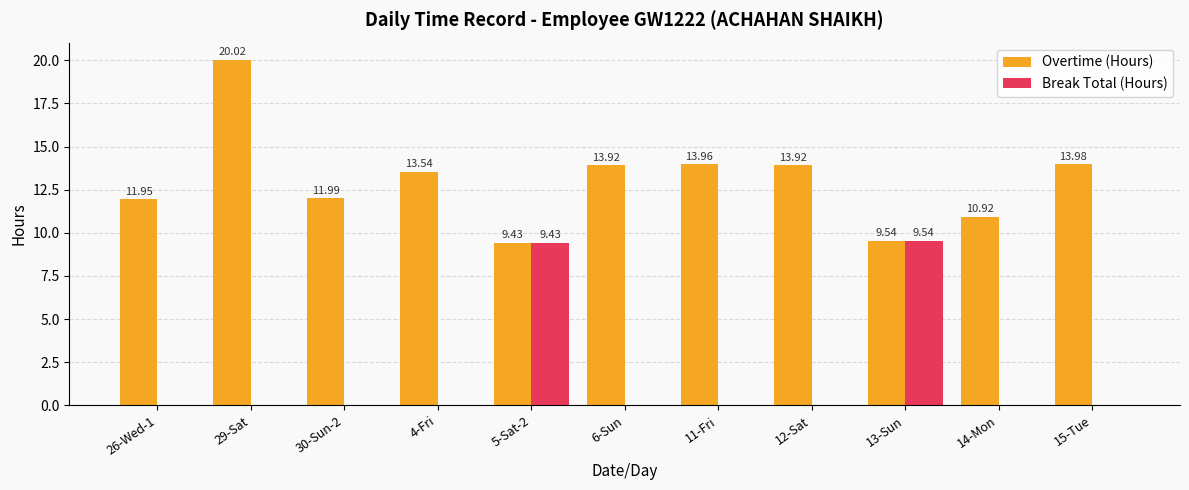

Which series changed the most between 26-Wed-1 and 30-Sun-2?

Overtime (Hours)